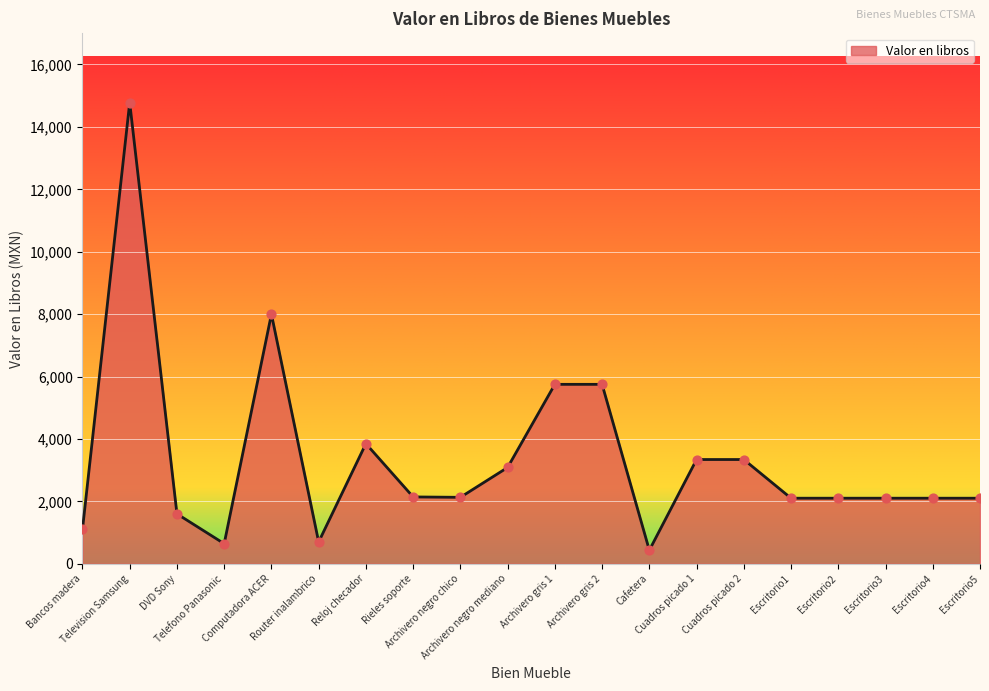

What is the change in value from Telefono Panasonic to Escritorio2?

+1457.2